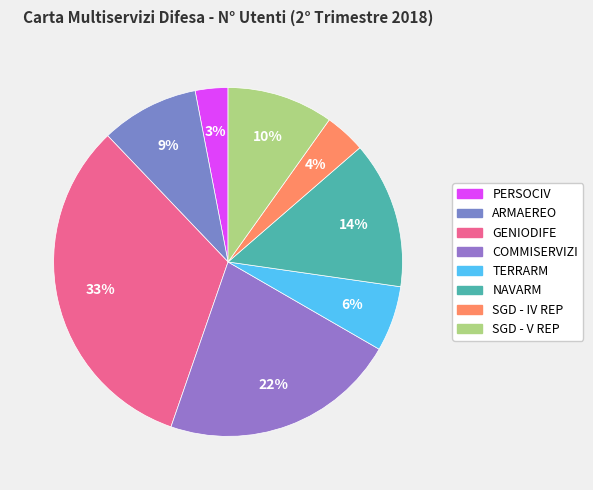

Rank the categories by value from lowest to highest.

PERSOCIV, SGD - IV REP, TERRARM, ARMAEREO, SGD - V REP, NAVARM, COMMISERVIZI, GENIODIFE